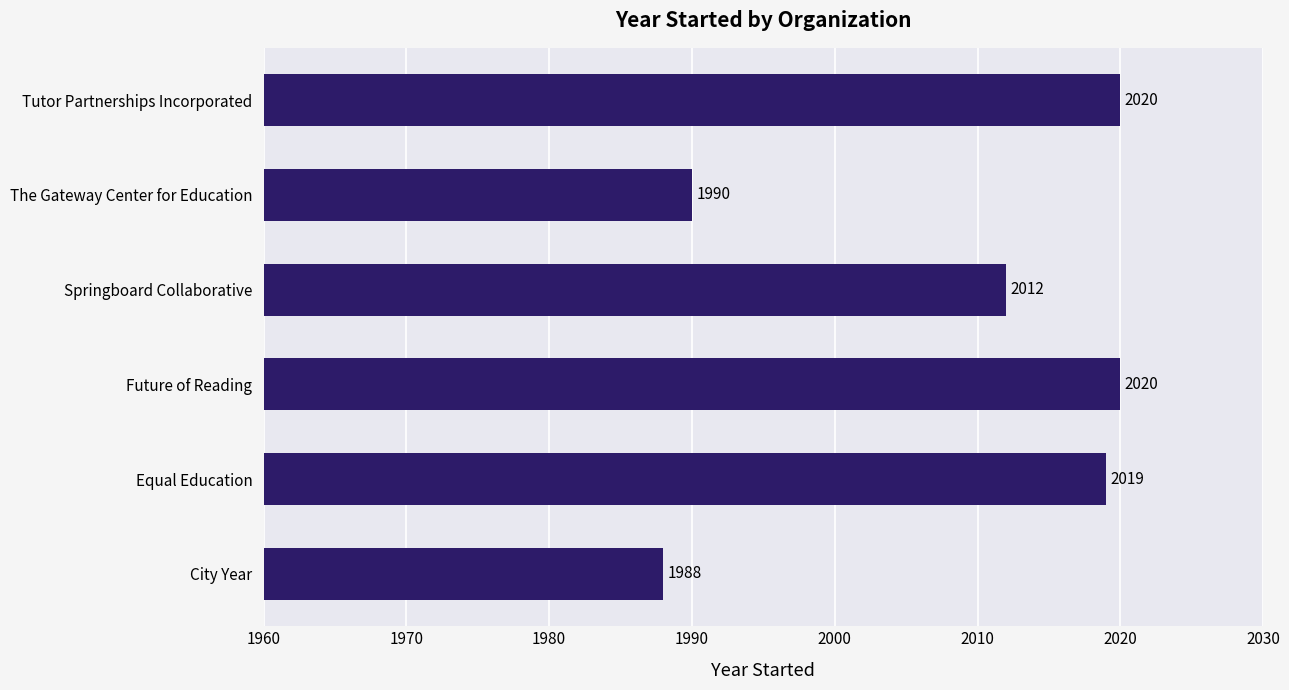

Where is the data nearest to the value 2004?

Springboard Collaborative